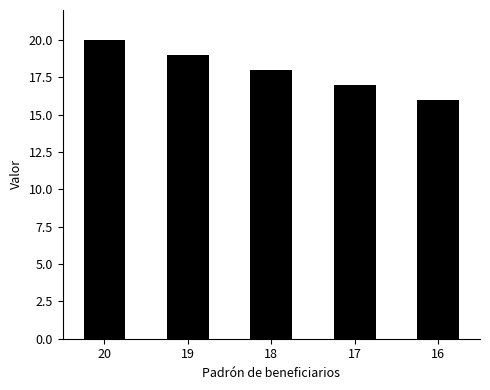

Rank the categories by value from highest to lowest.

20, 19, 18, 17, 16